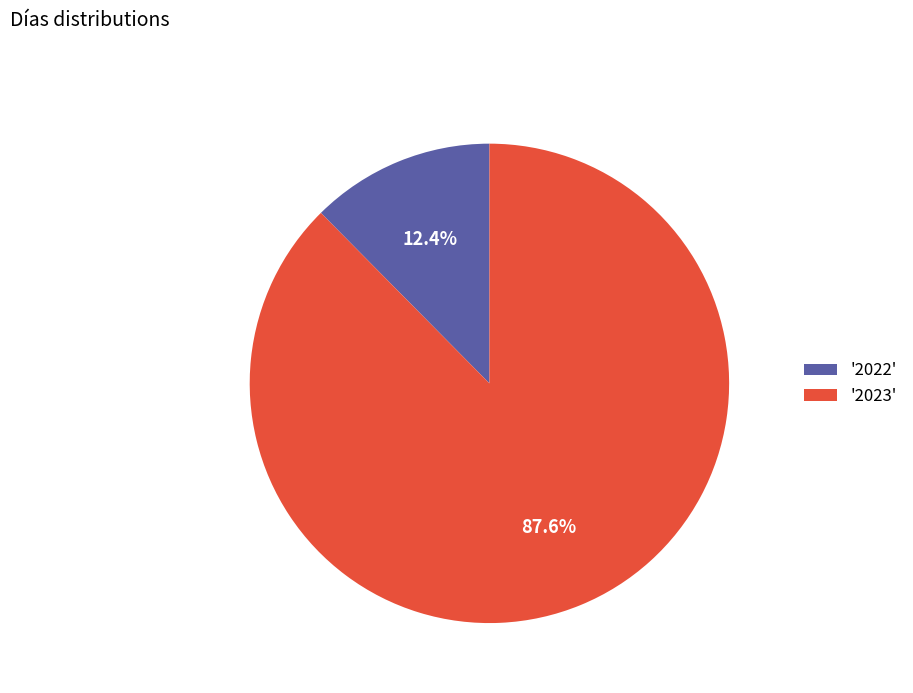

What is the largest slice in the pie chart?

'2023'